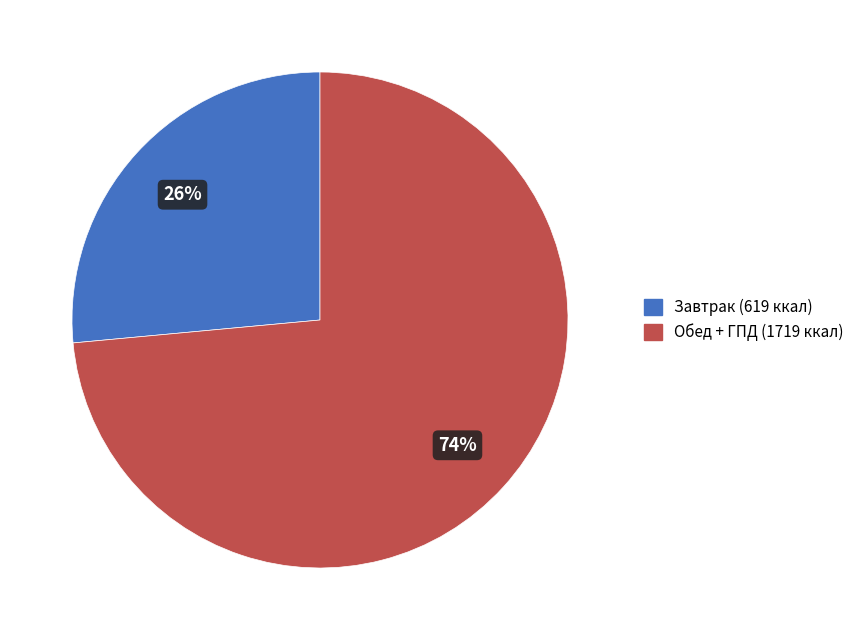

Is there any slice that represents more than half of the pie?

Yes